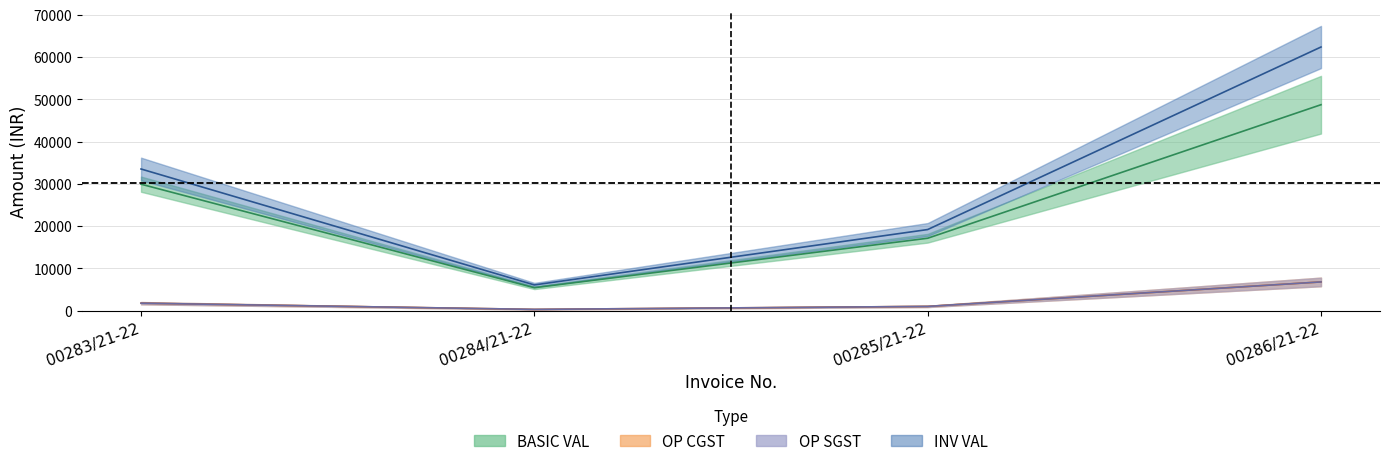

How many series are shown in this chart?

4